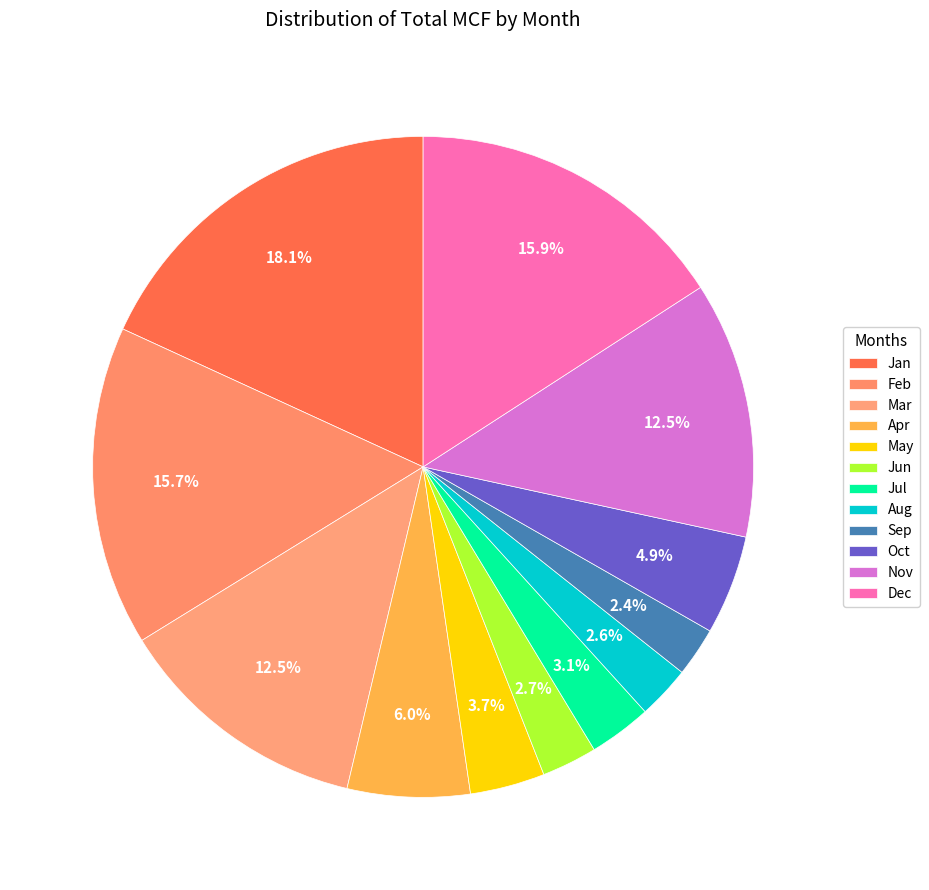

The Jun slice represents 15% of the pie. True or false?

False